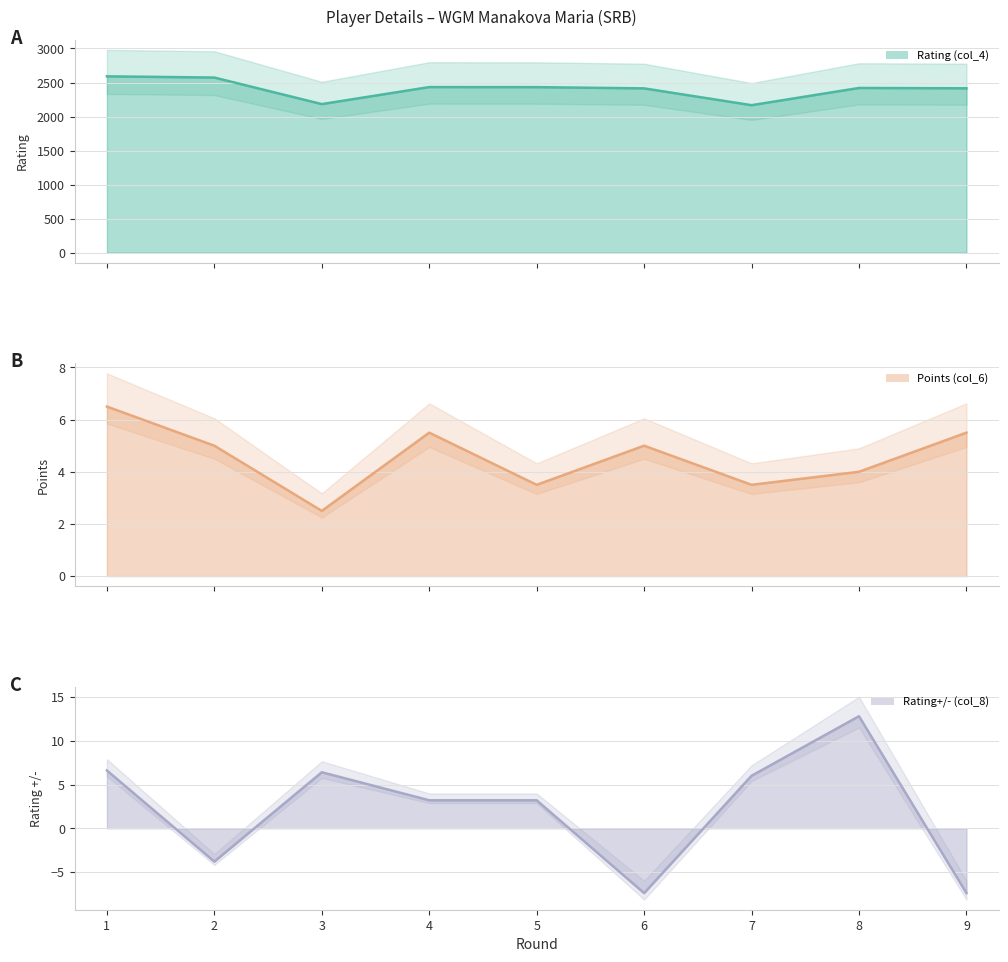

What is the highest value of the Points (col_6) series?

6.5